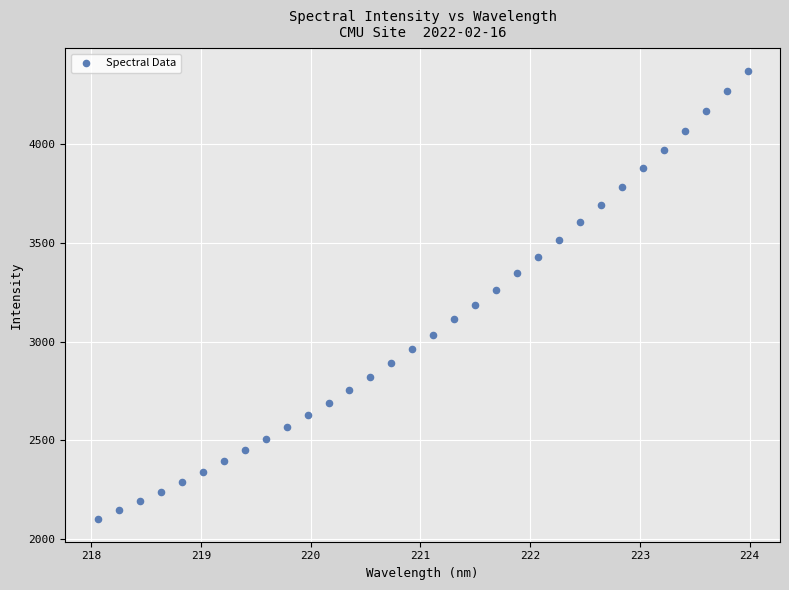

What is the range of Y values (max minus min)?

2275.1